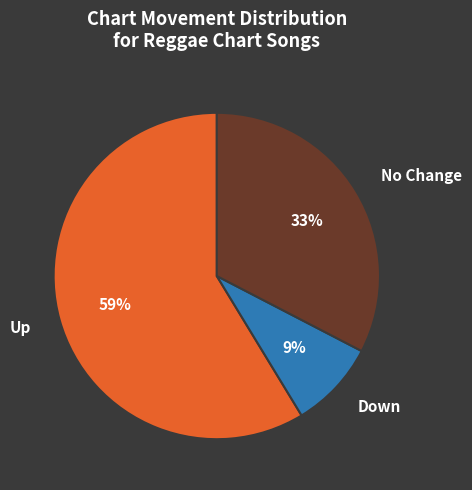

To the nearest percent, what is the difference between the largest and smallest slice percentages?

50%